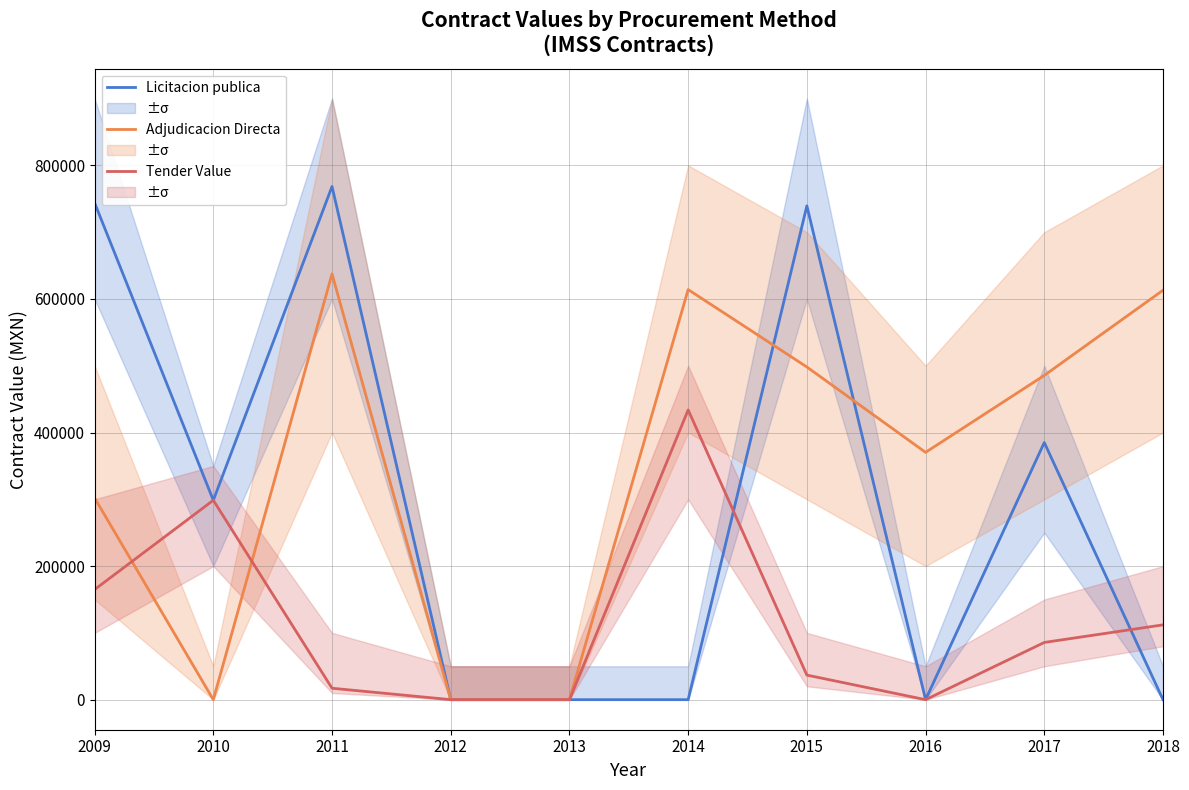

Between 2016 and 2011, which is larger?

2011